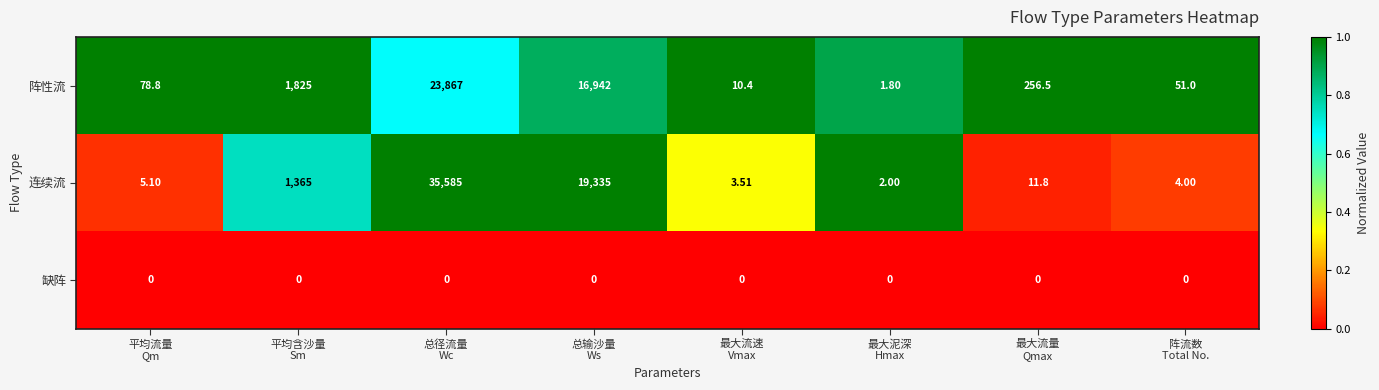

Which series has the widest spread of values?

连续流